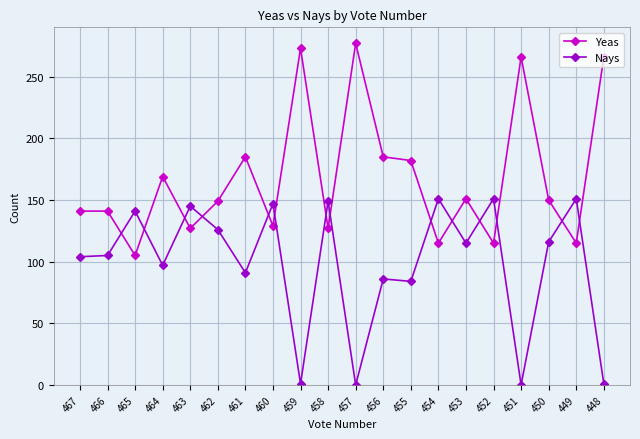

What is the value of the Nays point at the 7th from the left?

91